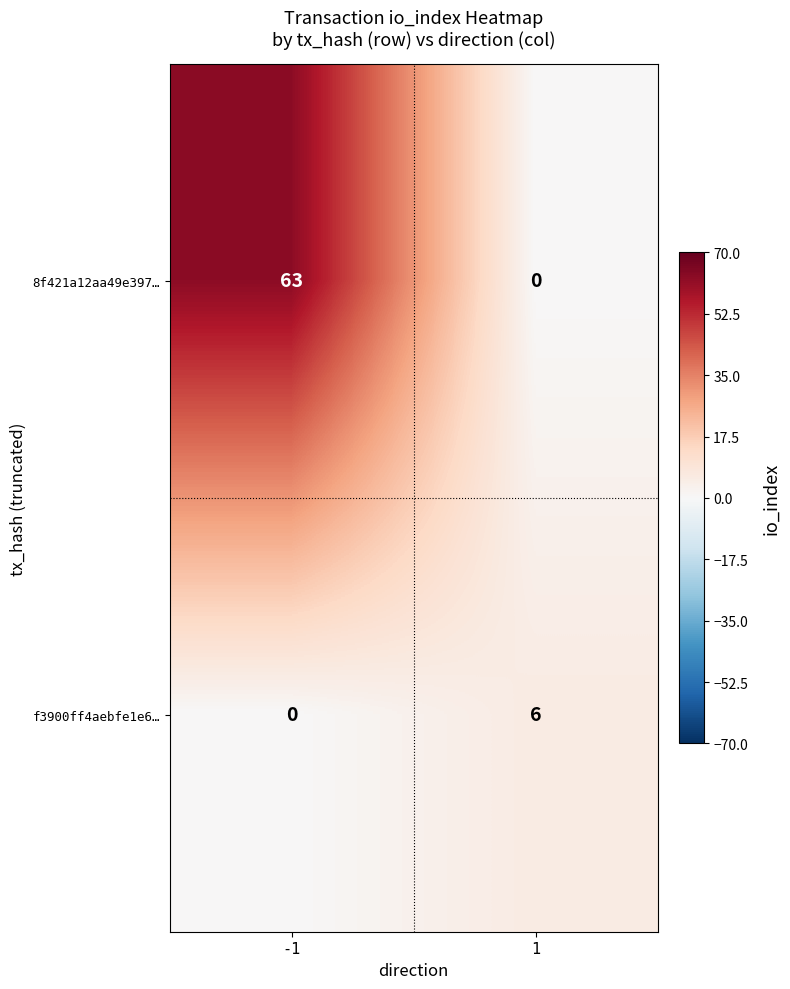

What is the average value of the f3900ff4aebfe1e6… series?

3